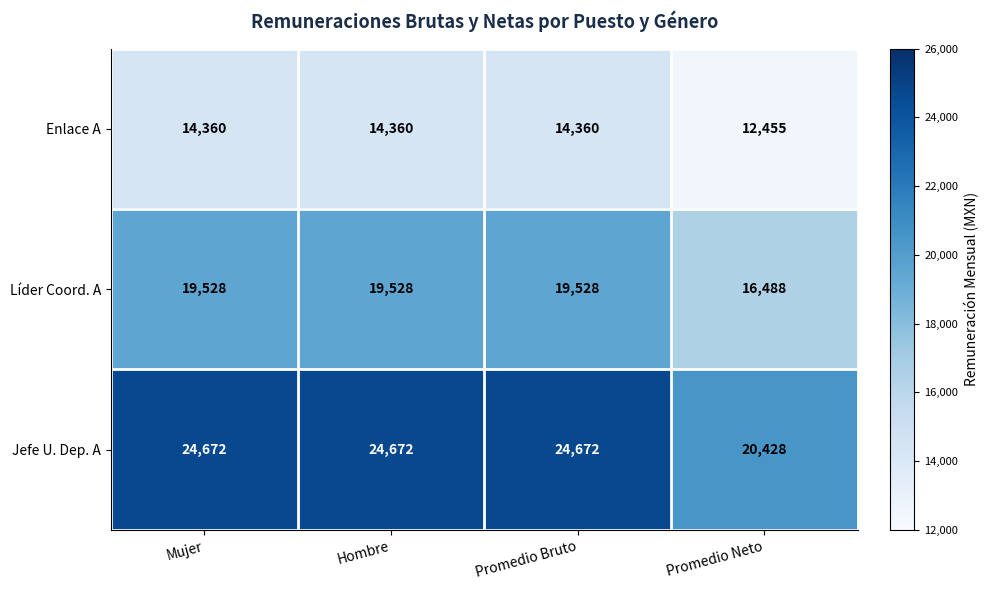

What is the total value across all series at Promedio Neto?

49371